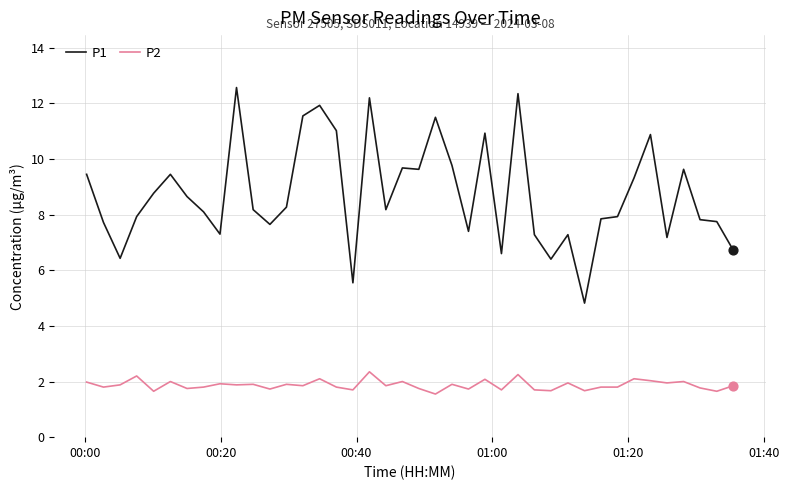

At how many categories does at least one series exceed 12?

3